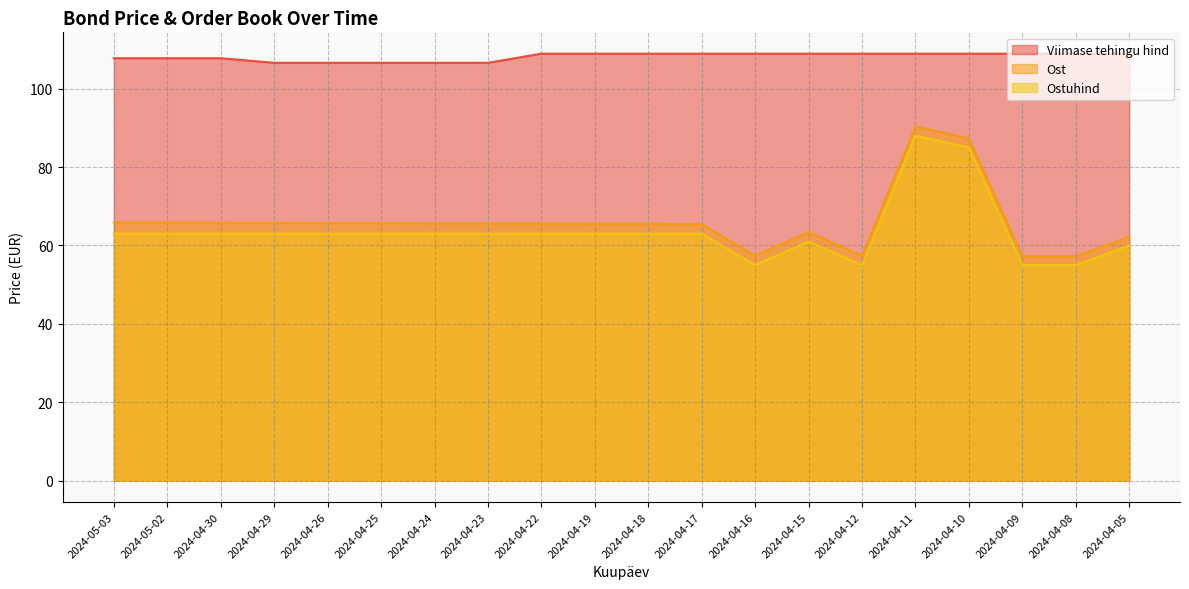

At which category does the chart reach its peak across all series?

2024-04-22